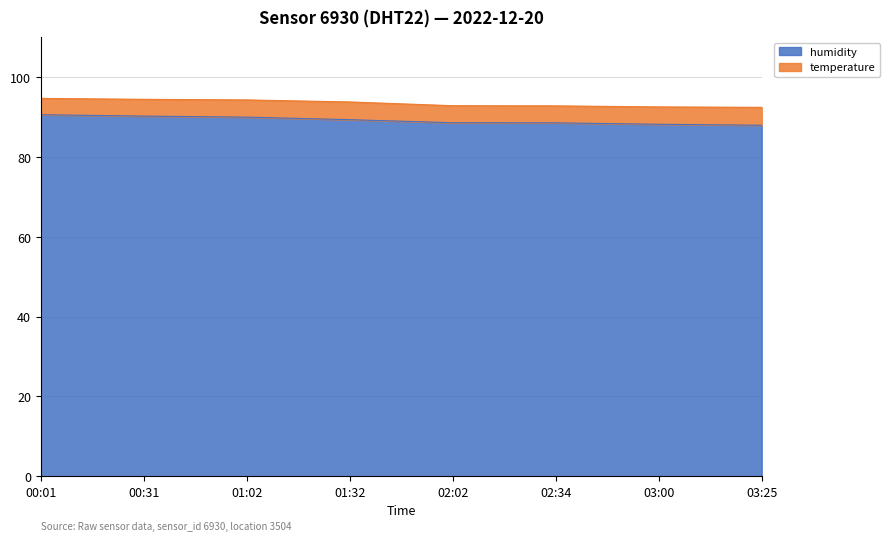

What is the sum of the values at 02:02 and 00:01?

179.1